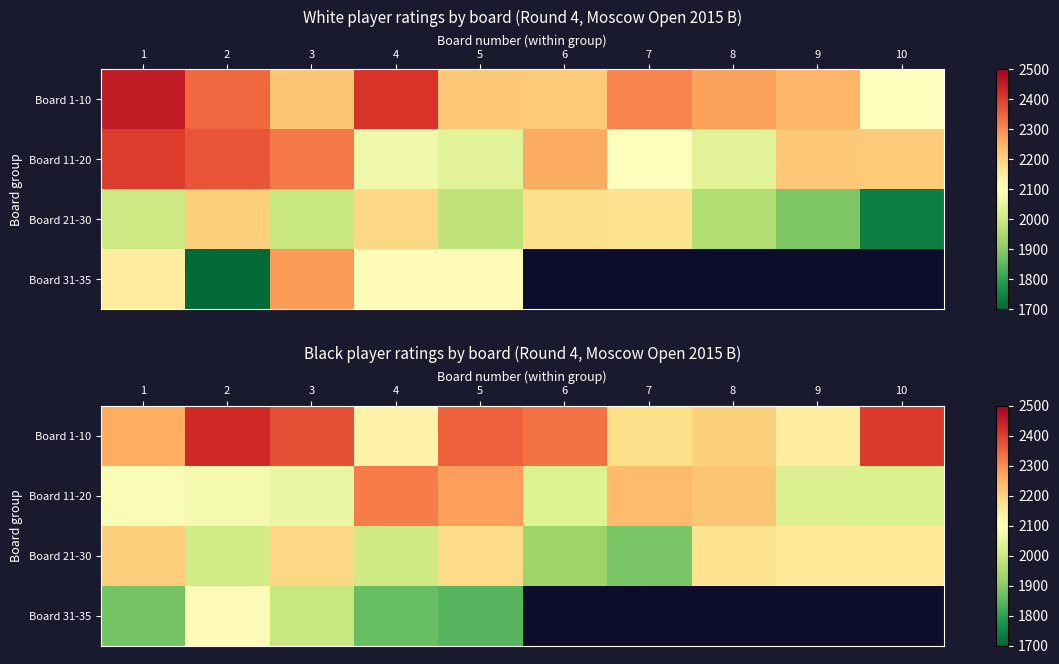

True or false: Board 11-20 has a value of 2022.0 at 10.

True